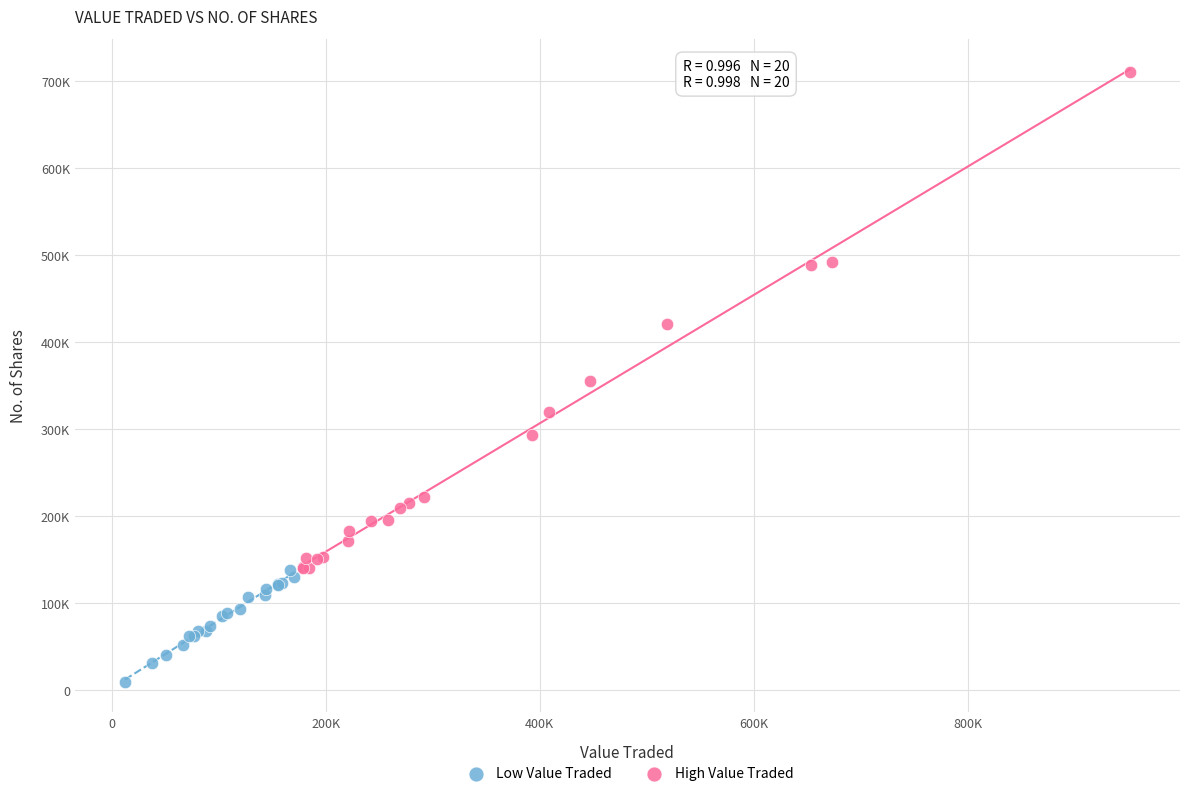

Which series reaches the minimum Y coordinate?

Low Value Traded